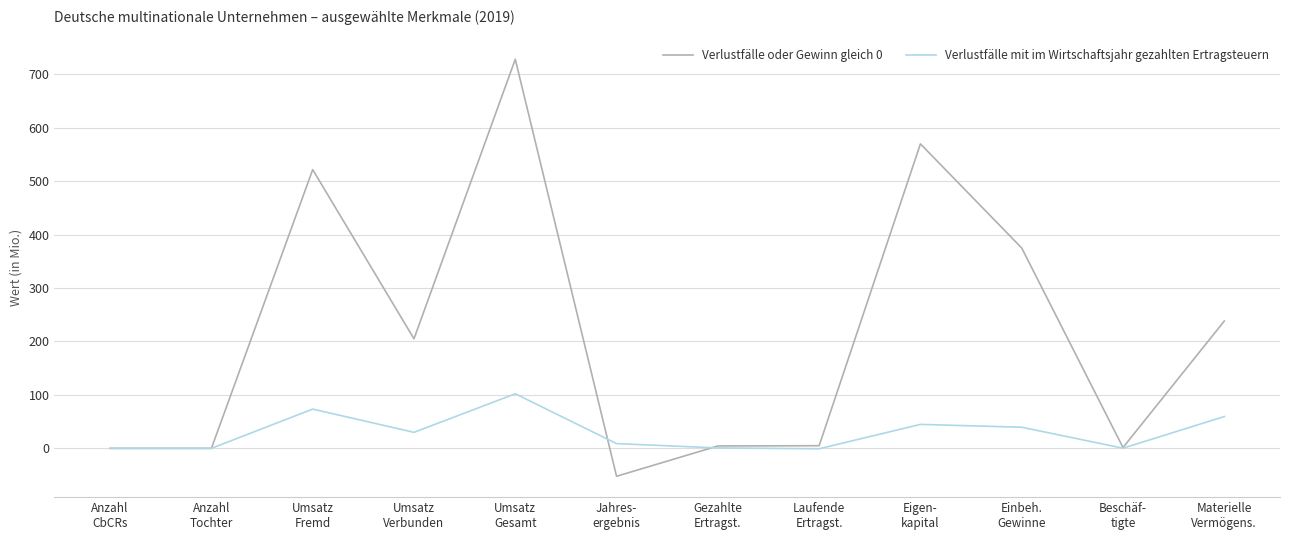

What is the greatest value displayed?

728.2